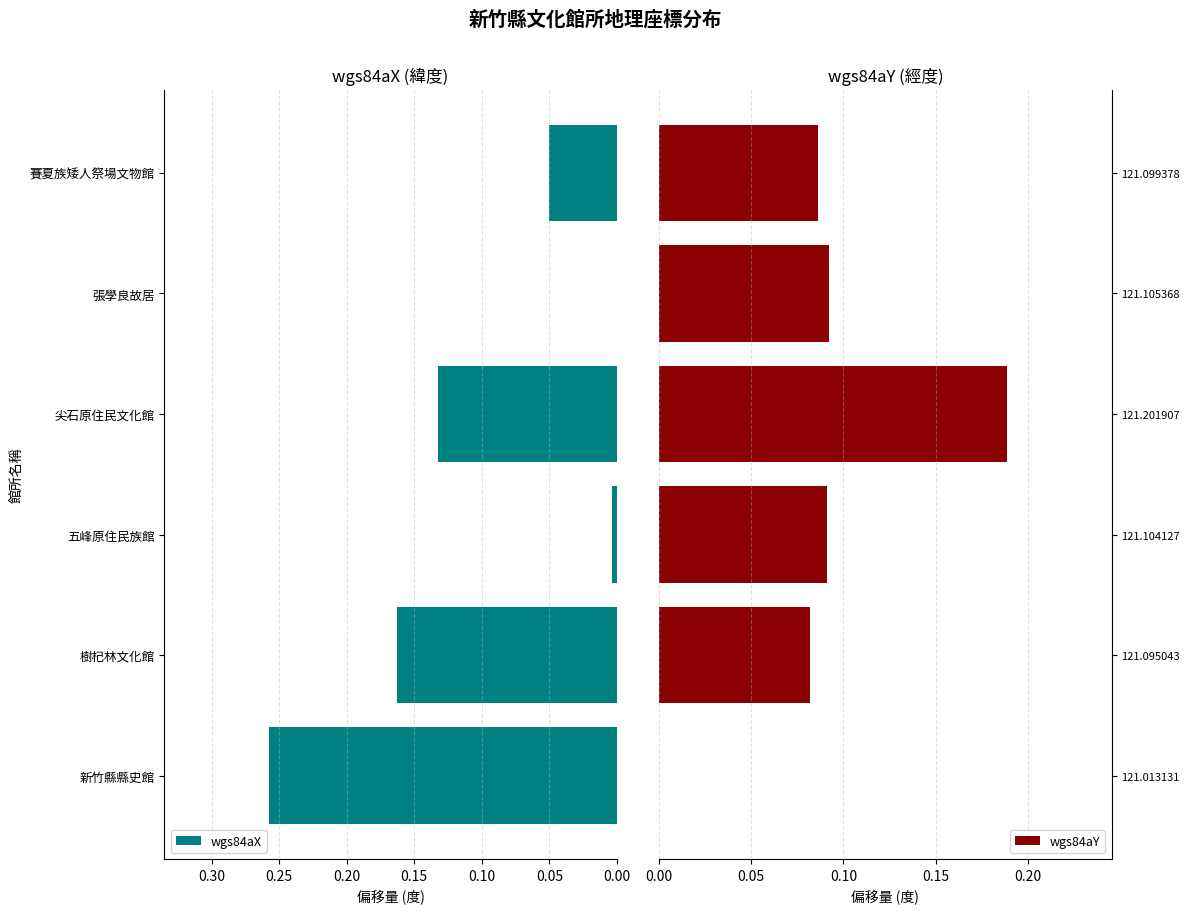

Rank the series by their maximum value, from highest to lowest.

wgs84aX, wgs84aY